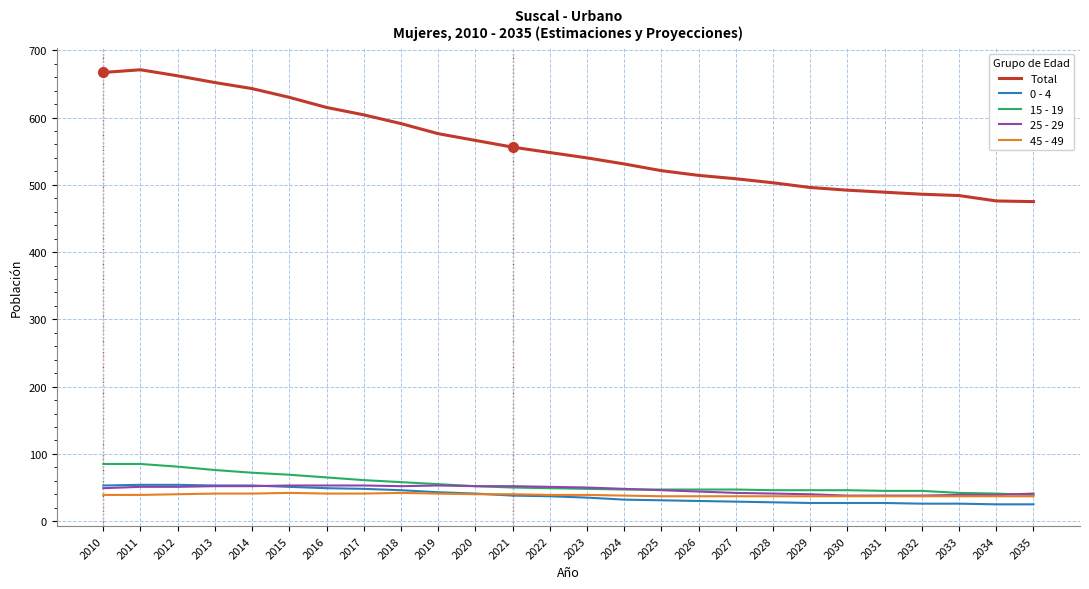

Which series has the largest range (max minus min)?

Total